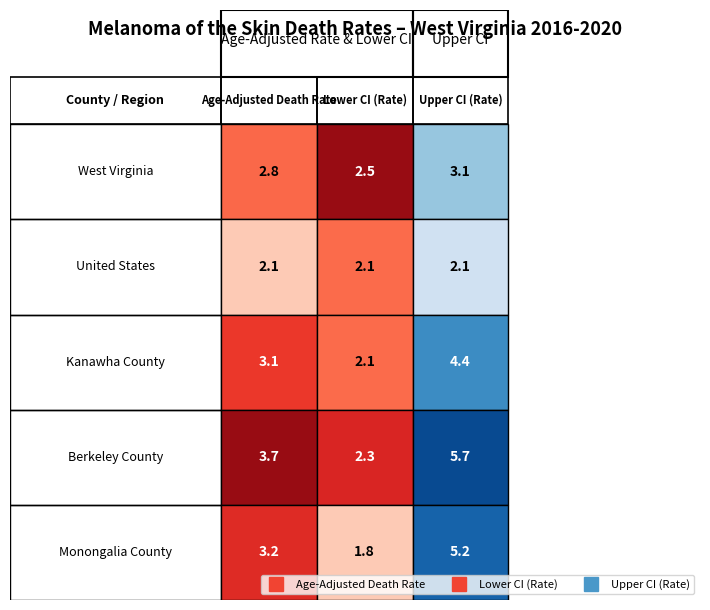

True or false: Berkeley County has a value of 1.5 at 1.

False